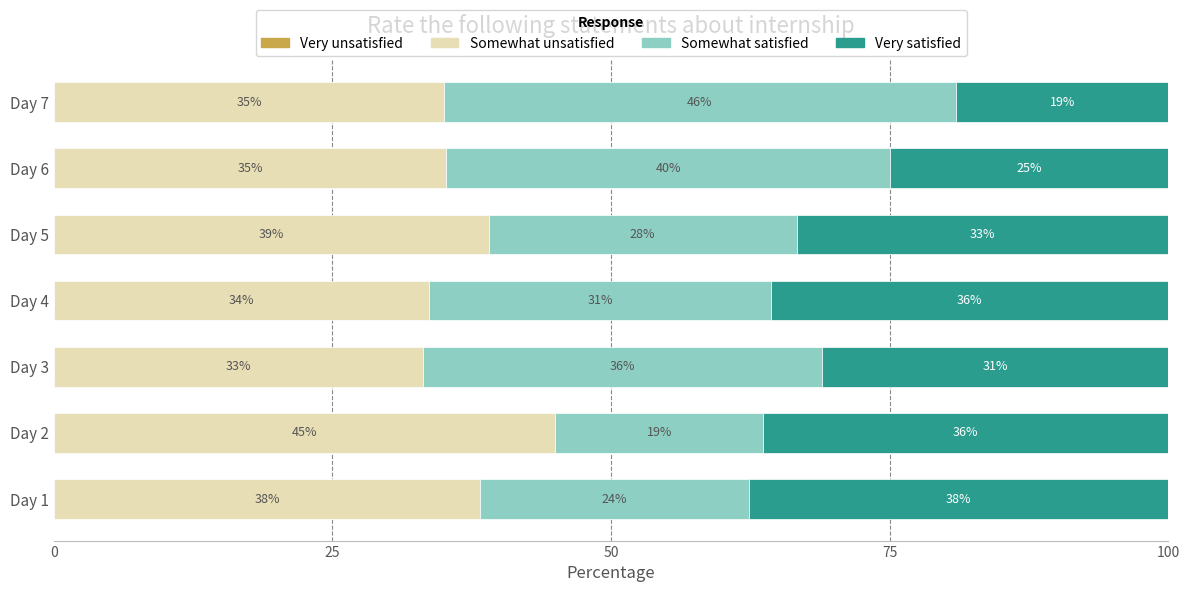

What is the total value across all series at Day 1?

100.0